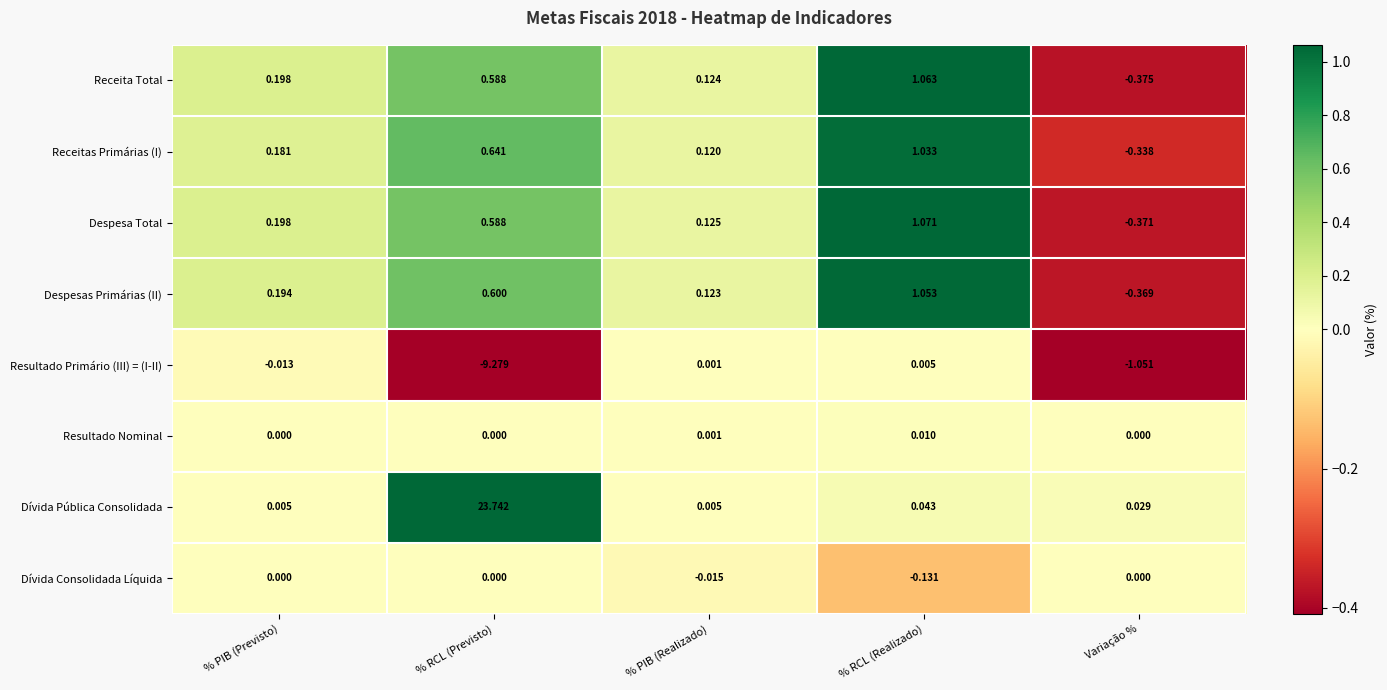

Which series has the largest range (max minus min)?

Dívida Pública Consolidada